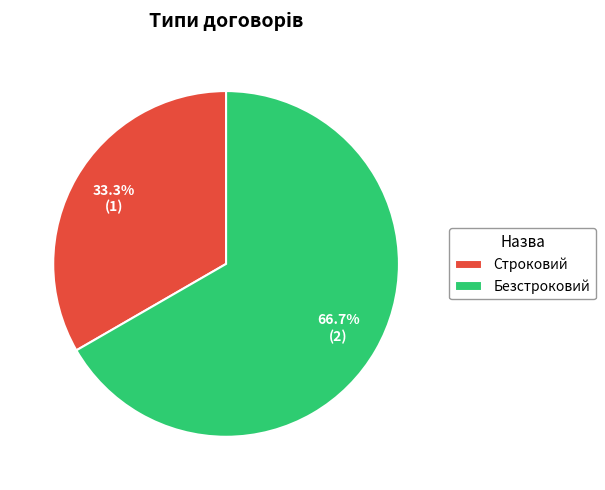

To the nearest percent, what portion does Строковий represent?

33%